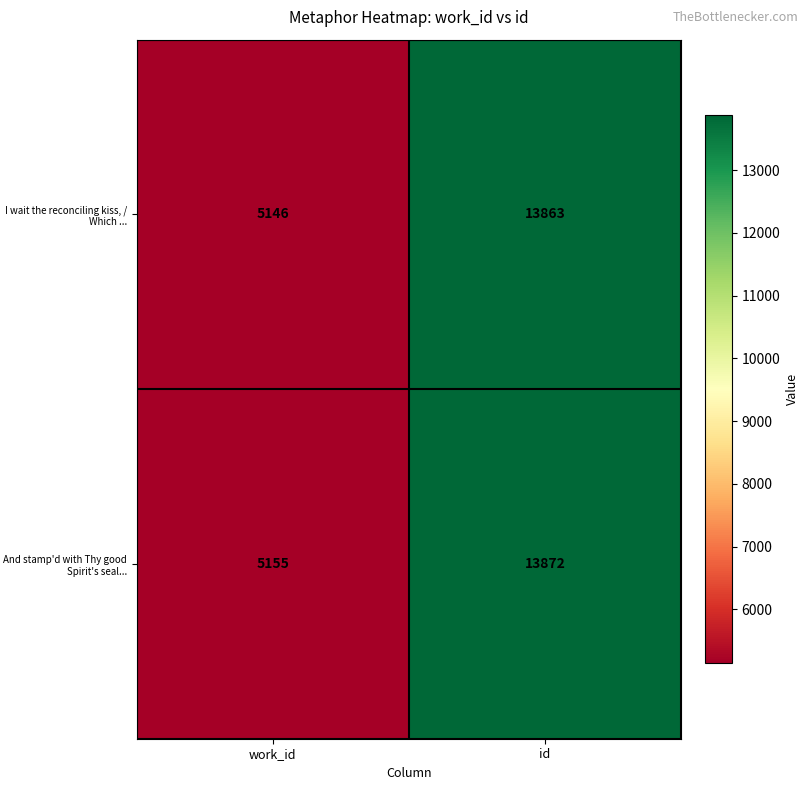

True or false: And stamp'd with Thy good Spirit's seal... has a value of 7799 at work_id.

False